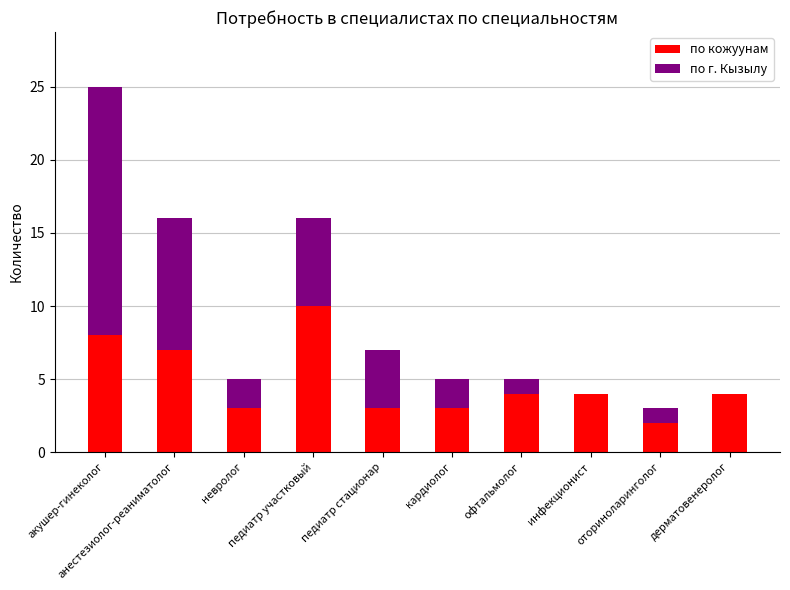

What is the maximum value for по кожуунам?

10